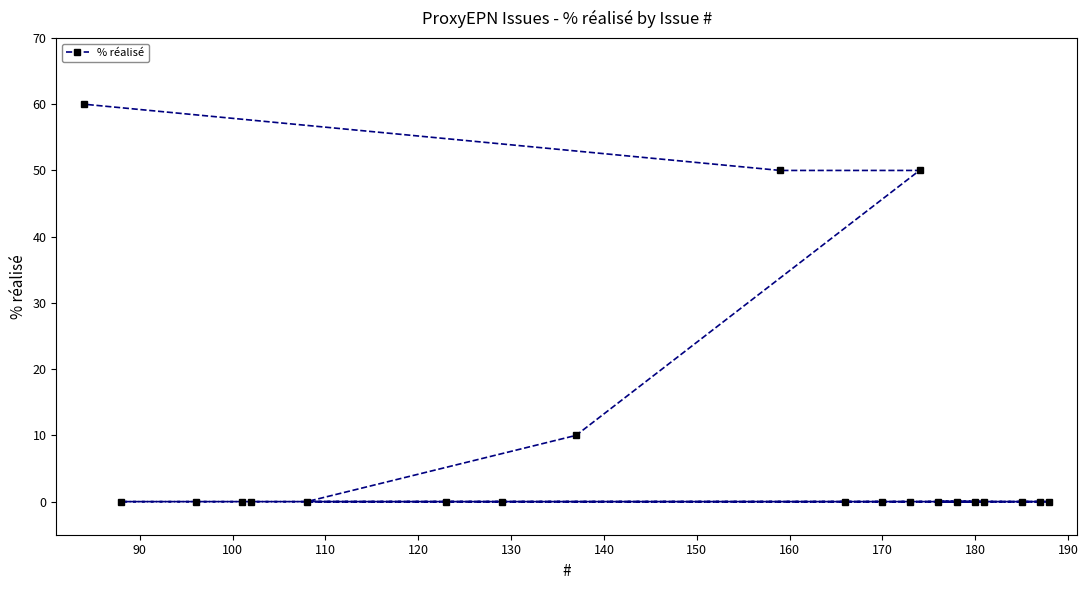

What is the greatest value displayed?

60